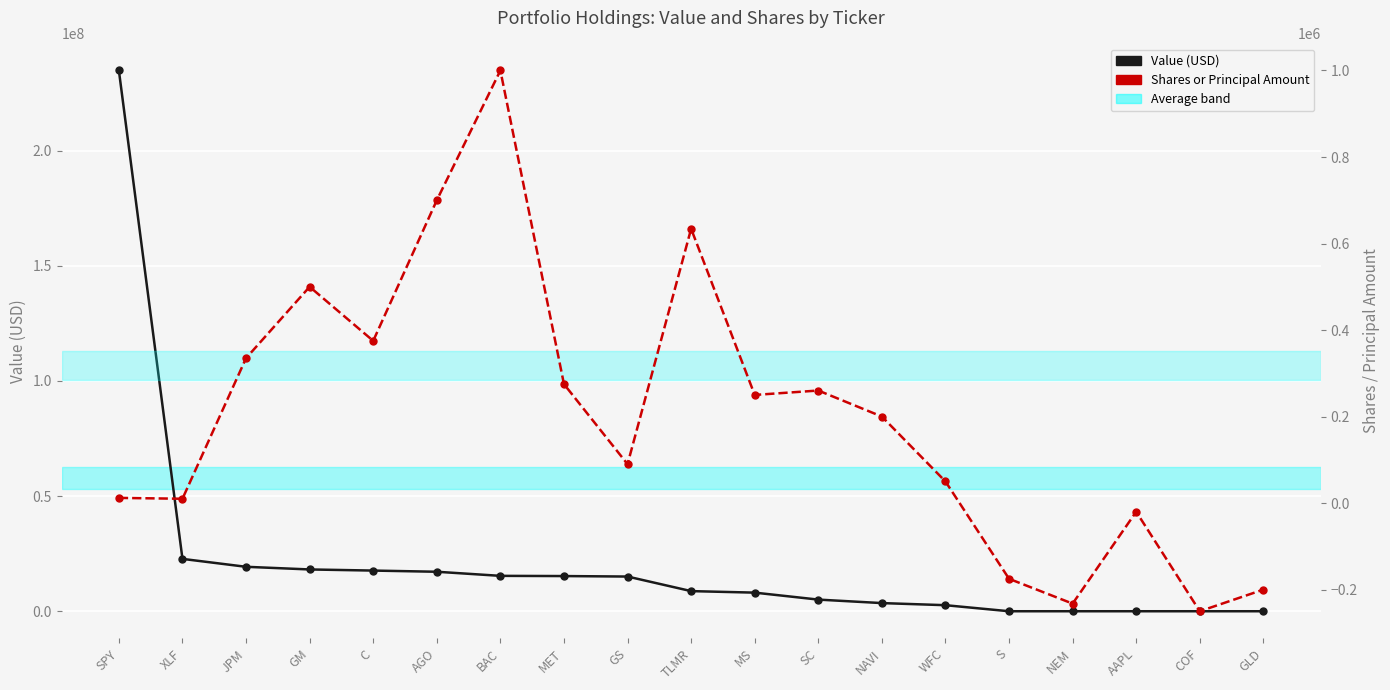

What is the sum of all Shares or Principal Amount values?

3813882